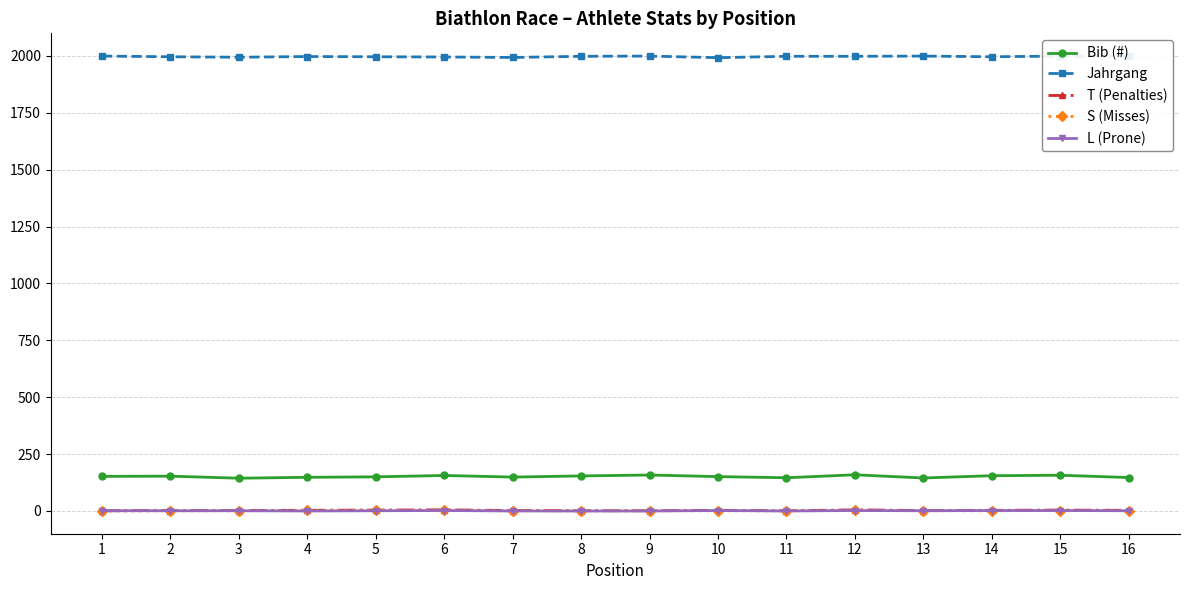

Reading right to left, transcribe all the data shown in this chart.

Bib (#): 147	157	155	145	159	146	151	158	154	149	156	150	148	144	153	152
Jahrgang: 1998	1999	1996	1999	1998	1998	1992	1999	1998	1993	1995	1996	1997	1994	1996	1999
T (Penalties): 3	4	3	2	5	1	3	1	1	2	5	4	3	2	2	1
S (Misses): 2	2	1	1	3	1	1	1	1	2	3	3	3	1	1	0
L (Prone): 1	2	2	1	2	0	2	0	0	0	2	1	0	1	1	1